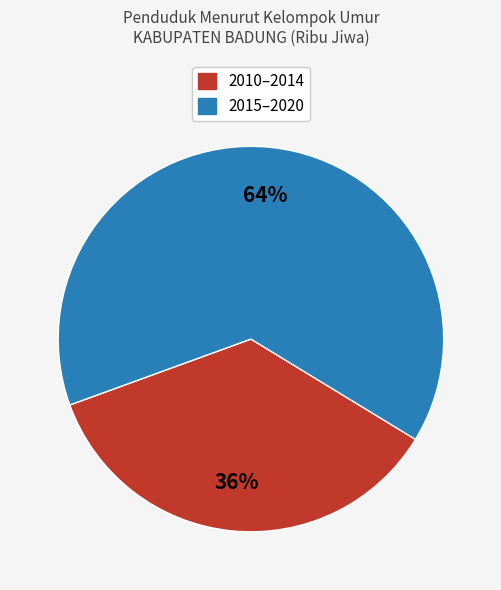

Count the number of slices in the pie.

2